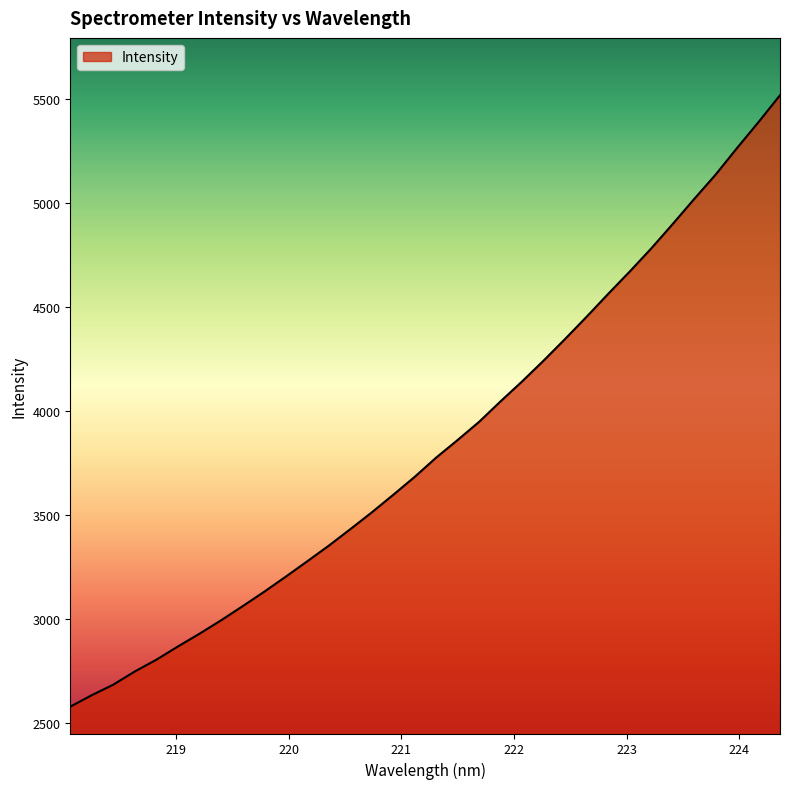

What is the difference between the maximum and minimum values?

2938.7